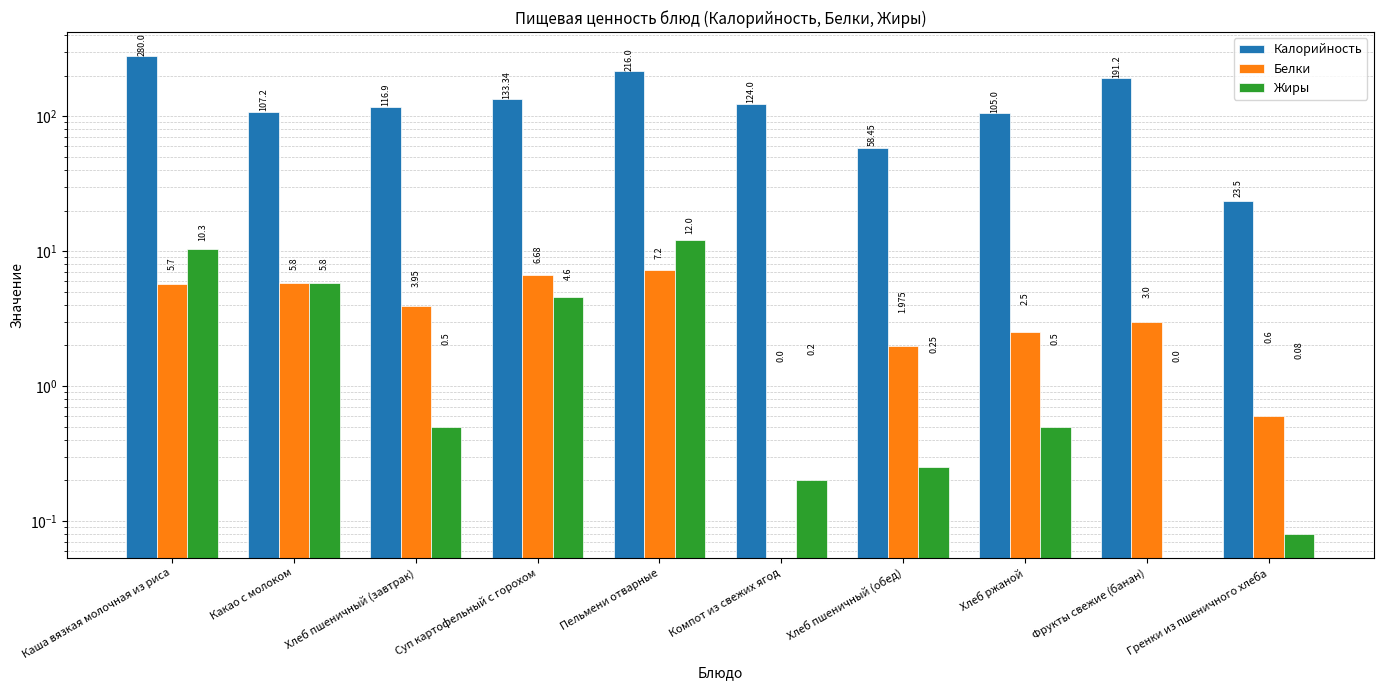

Rank the categories by Жиры value from lowest to highest.

Фрукты свежие (банан), Гренки из пшеничного хлеба, Компот из свежих ягод, Хлеб пшеничный (обед), Хлеб пшеничный (завтрак), Хлеб ржаной, Суп картофельный с горохом, Какао с молоком, Каша вязкая молочная из риса, Пельмени отварные